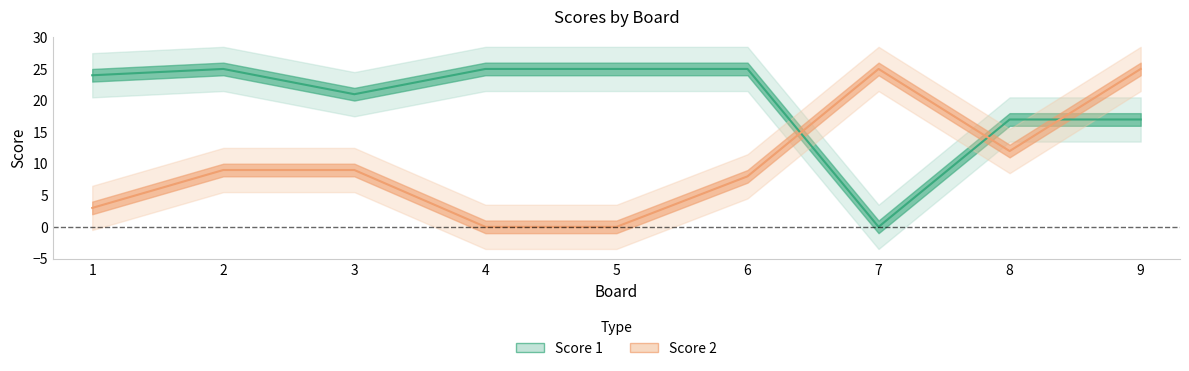

Which series has the widest spread of values?

Score 1